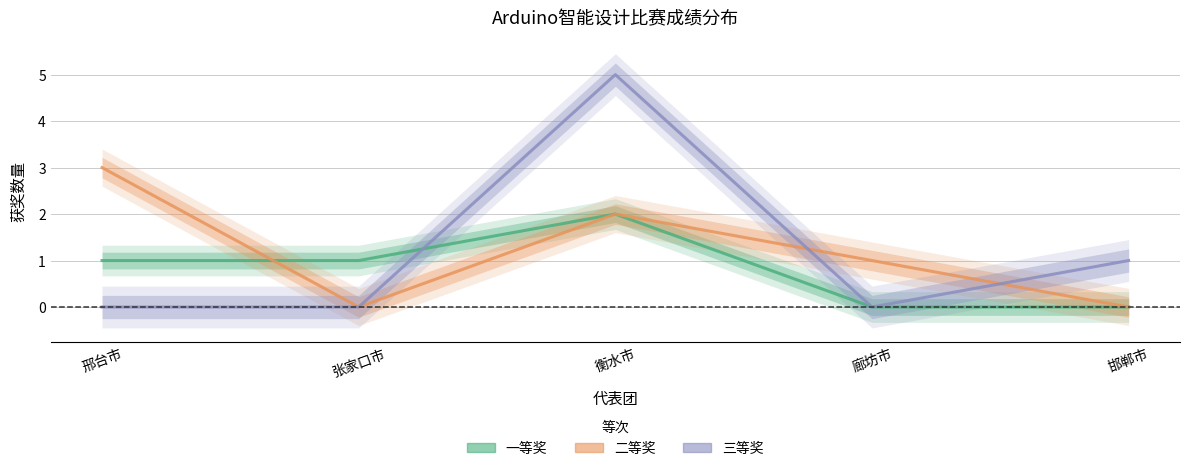

At which label is 二等奖 closest to 1?

廊坊市